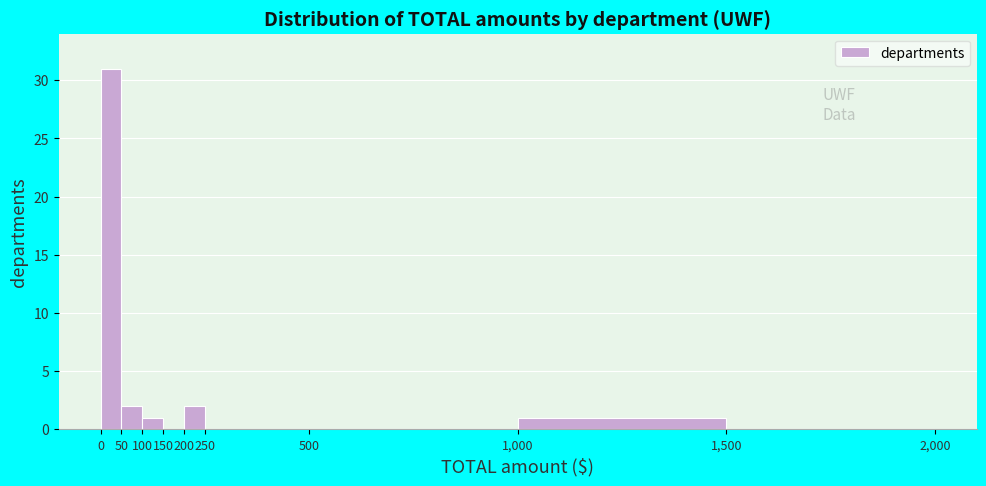

Reading left to right, transcribe this chart: for each bar, give the range it covers on the x-axis and its height. The values are not printed on the chart, so give them approximately, as read against the axis.

0 to 50: 31
50 to 100: 2
100 to 150: 1
150 to 200: 0
200 to 250: 2
250 to 500: 0
500 to 1,000: 0
1,000 to 1,500: 1
1,500 to 2,000: 0